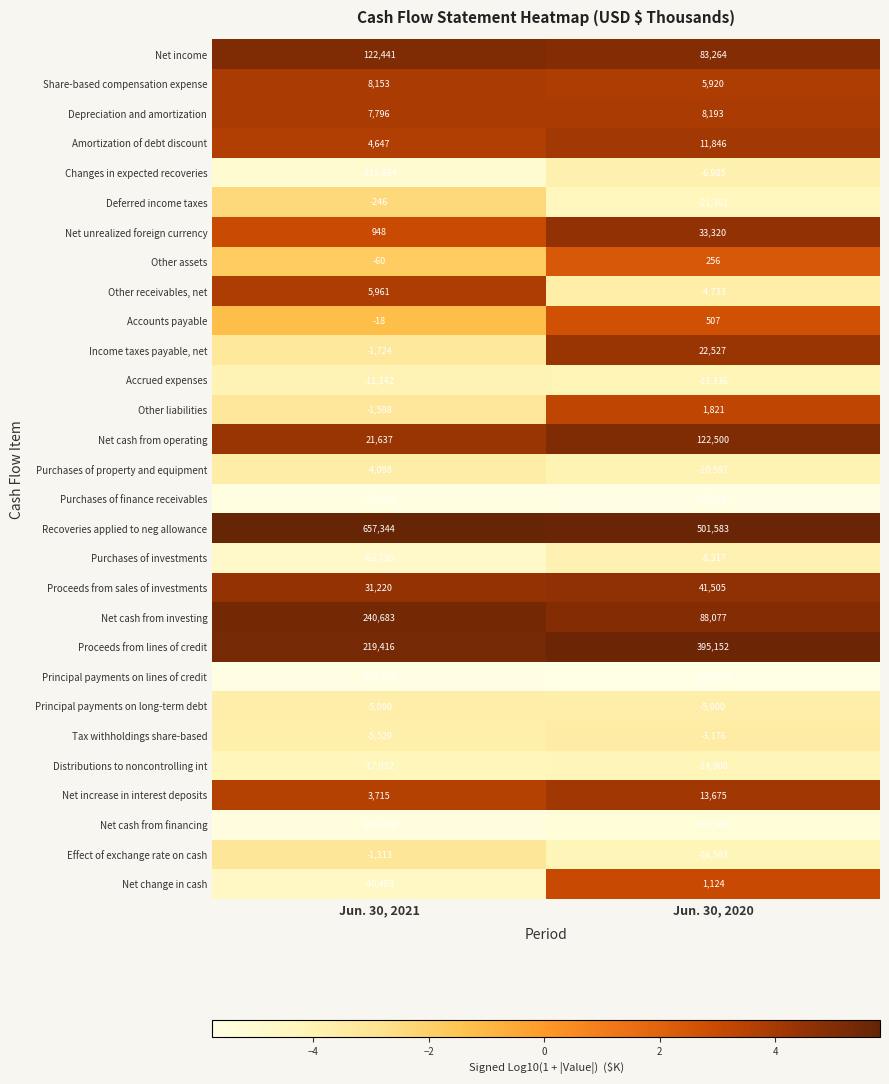

Between Jun. 30, 2021 and Jun. 30, 2020, which series saw the biggest shift?

Proceeds from lines of credit